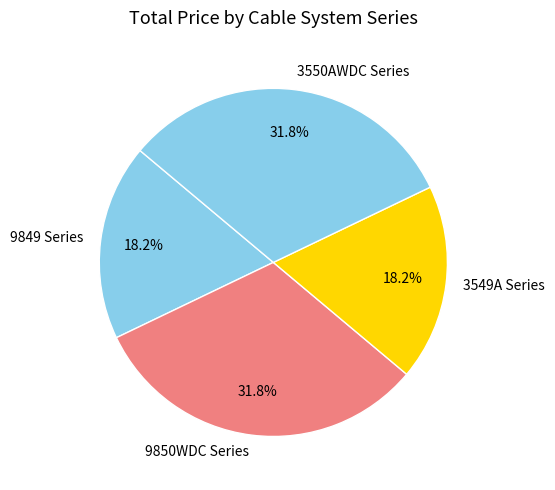

Does 3549A Series represent more than half of the total?

No